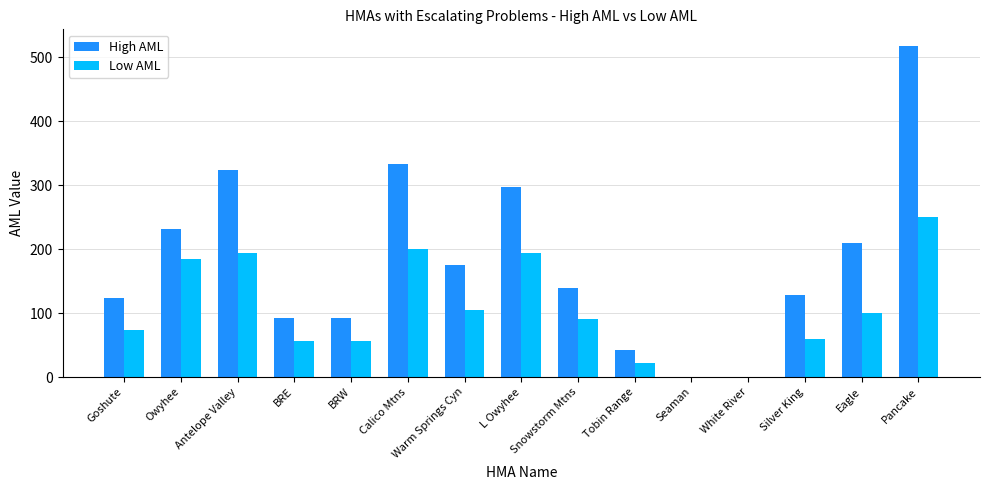

How many groups of bars are there?

15